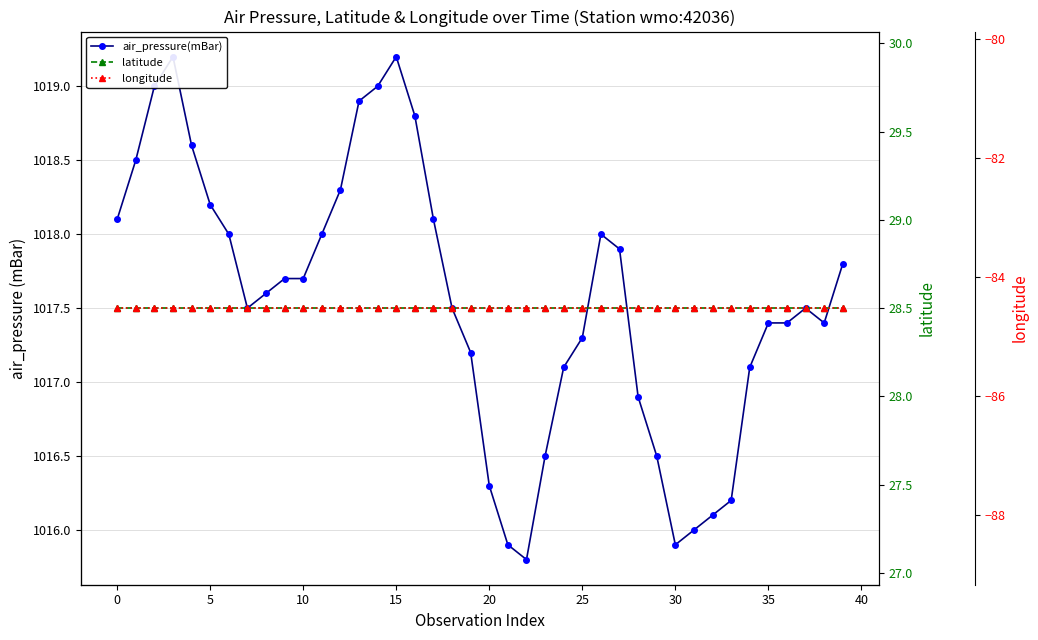

True or false: latitude and longitude intersect in this chart.

False